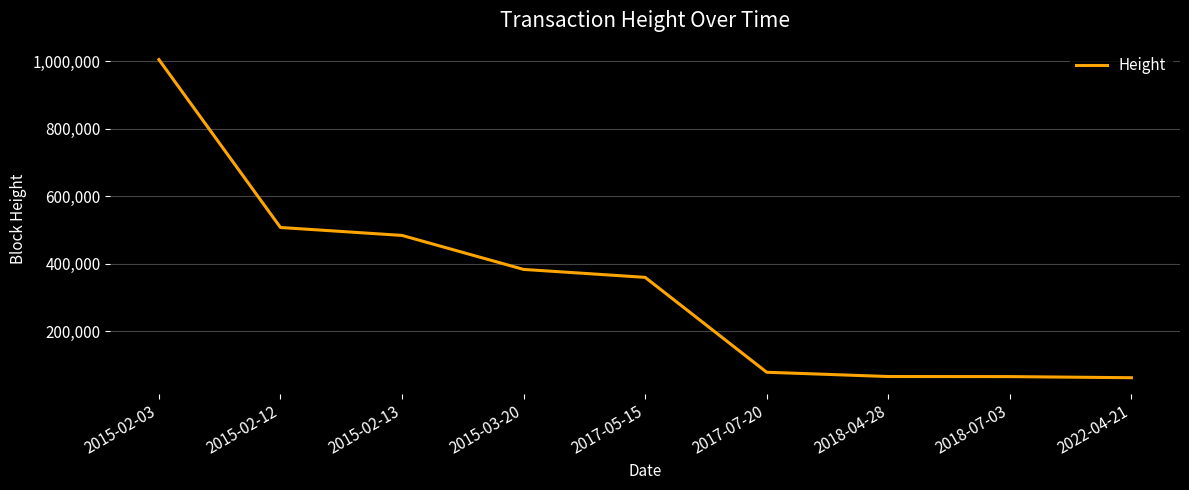

Is this an area chart (filled region under the line)?

No